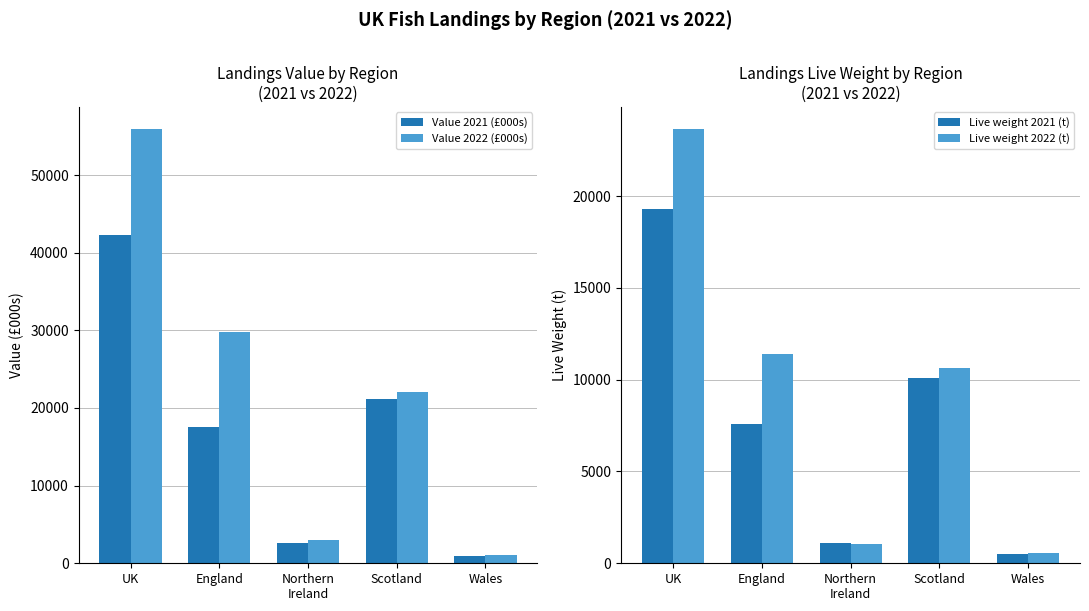

What is the smallest value displayed?

503.0